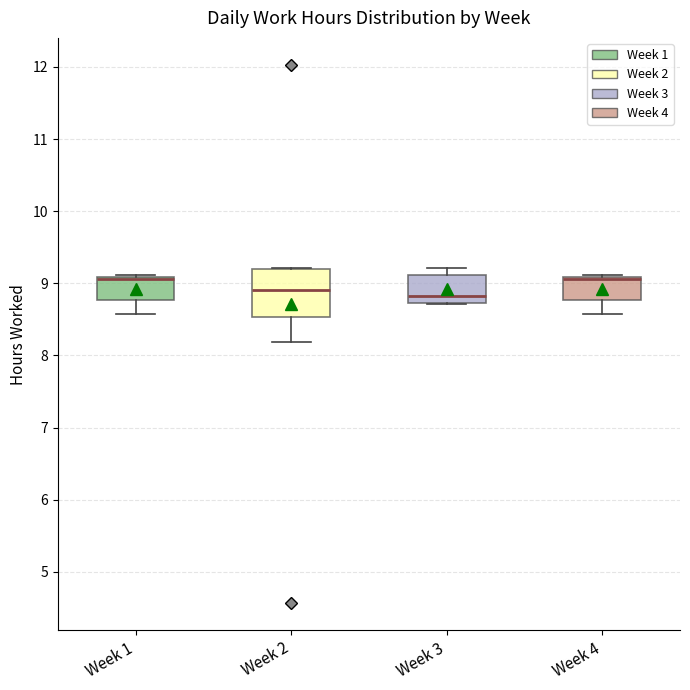

Reading left to right, read every box against the y-axis: the position of its median line, the range the box covers, and the ends of its whiskers. The values are not printed on the chart, so give them approximately, as read against the axis.

Week 1: median 9.1 (drawn on the box's upper edge), box 8.8 to 9.1, whiskers 8.6 to 9.1
Week 2: median 8.9, box 8.5 to 9.2, whiskers 8.2 to 9.2
Week 3: median 8.8, box 8.7 to 9.1, whiskers 8.7 to 9.2
Week 4: median 9.1 (drawn on the box's upper edge), box 8.8 to 9.1, whiskers 8.6 to 9.1